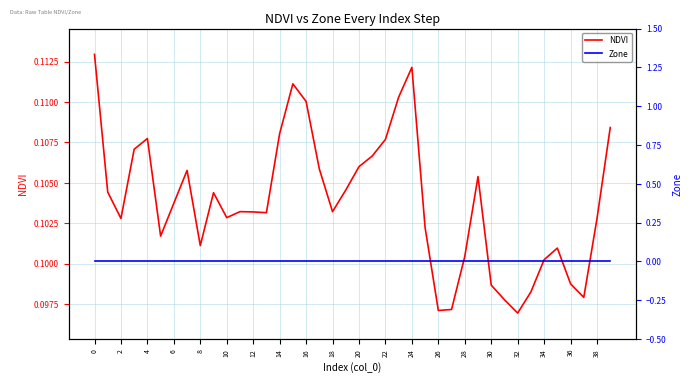

What is the value of the NDVI point at the 29th from the left?

0.1